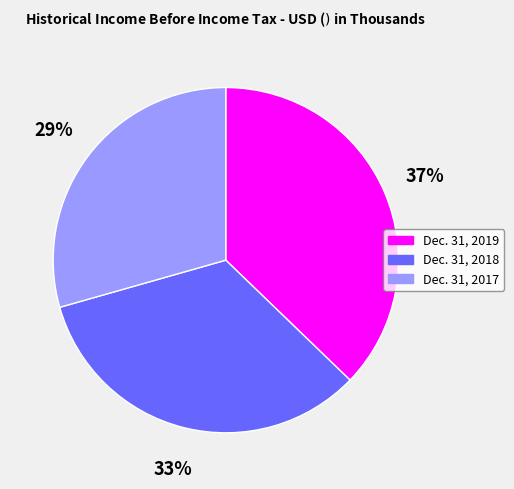

How many segments does this pie chart have?

3